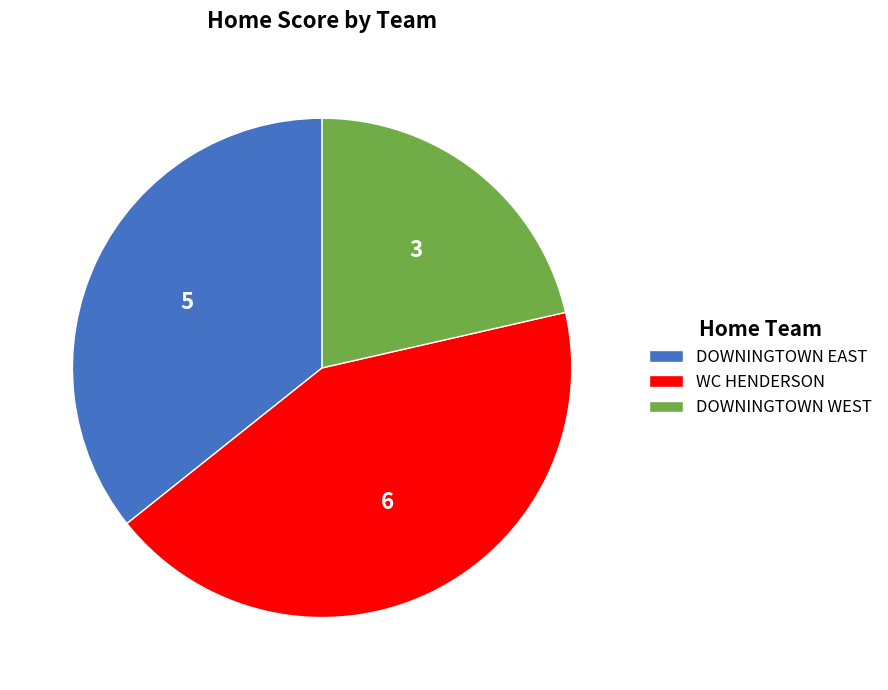

Which has a higher value, DOWNINGTOWN EAST or DOWNINGTOWN WEST?

DOWNINGTOWN EAST